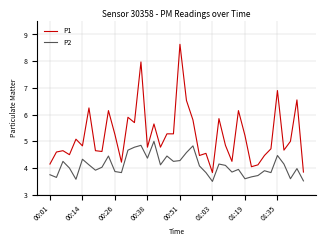

True or false: P1 and P2 cross at least once.

False